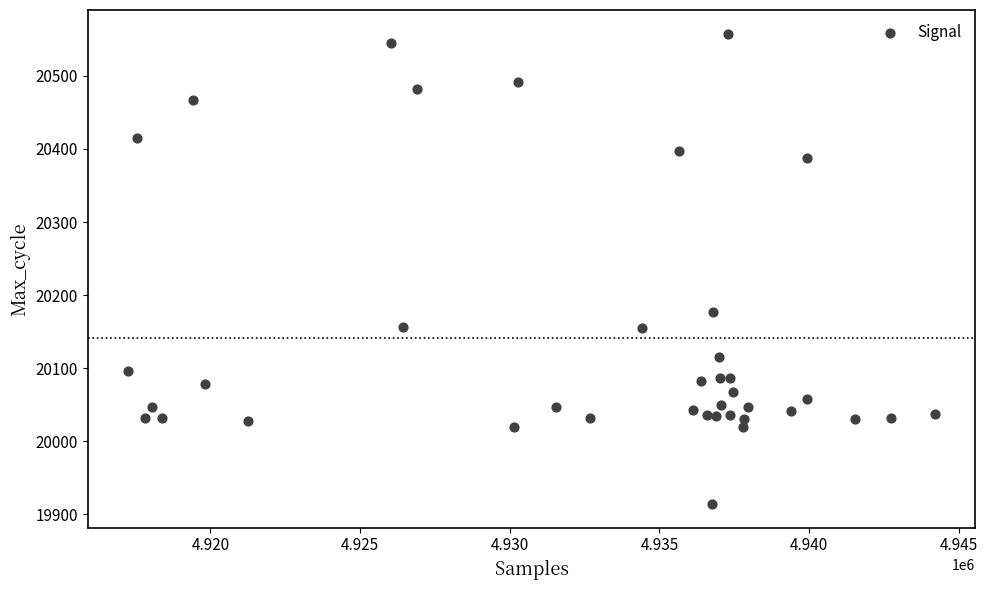

What Y value in the scatter plot is closest to 20236?

20177